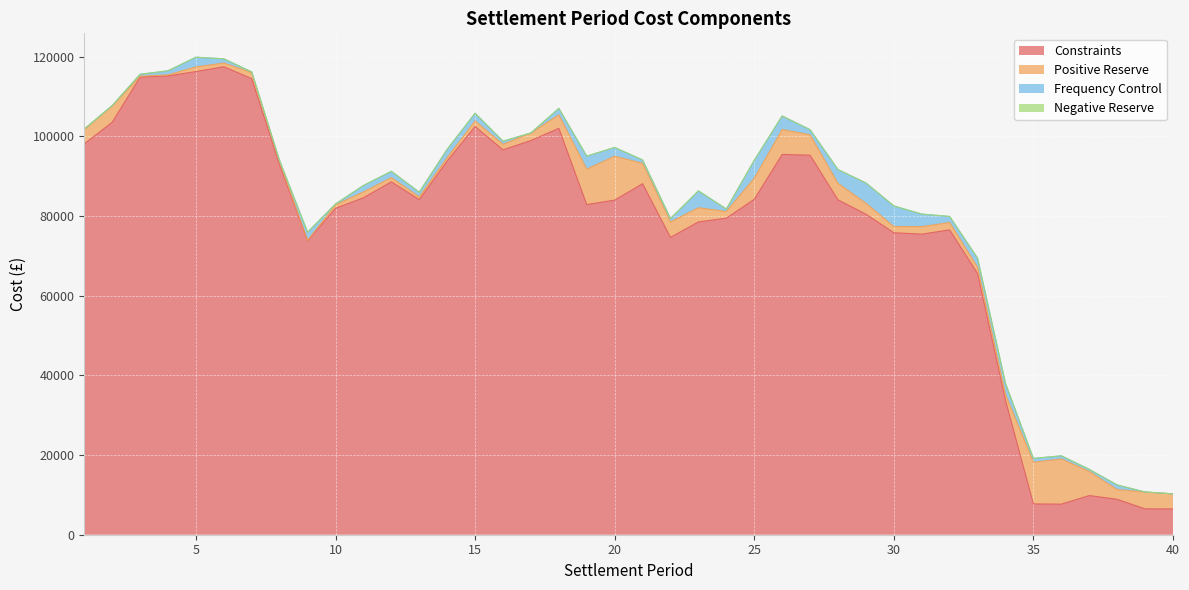

Reading left to right, extract all data points from this chart.

Constraints: 1=98138.6	2=103566.4	3=114899.6	4=115209.8	5=116301.9	6=117510.4	7=114519.6	8=92872.1	9=73793.3	10=81972.3	11=84607.9	12=88617.3	13=84143.9	14=93841.3	15=102521.3	16=96648.6	17=98976.0	18=102054.9	19=82900.5	20=84016.4	21=88145.6	22=74663.2	23=78546.3	24=79483.2	25=84206.3	26=95494.0	27=95298.1	28=84084.9	29=80486.9	30=75830.4	31=75469.7	32=76550.1	33=65594.7	34=33761.7	35=7739.9	36=7677.0	37=9836.0	38=8895.0	39=6490.9	40=6492.1
Positive Reserve: 1=3620.0	2=4059.9	3=244.5	4=252.0	5=1164.0	6=923.0	7=1511.1	8=666.6	9=122.9	10=847.0	11=1465.6	12=1047.9	13=684.3	14=838.8	15=1380.1	16=1369.9	17=1886.4	18=3364.5	19=8889.3	20=11035.2	21=5103.7	22=3870.7	23=3553.4	24=1674.8	25=5299.7	26=6255.9	27=5124.1	28=4136.9	29=2744.3	30=1548.7	31=1891.9	32=1850.1	33=1549.4	34=1472.1	35=10453.5	36=11339.0	37=6051.7	38=2431.7	39=4239.3	40=3769.8
Frequency Control: 1=112.1	2=132.2	3=477.4	4=1026.9	5=2436.2	6=1071.2	7=164.6	8=346.4	9=2037.8	10=228.7	11=1614.8	12=1585.3	13=1175.1	14=2094.0	15=1939.8	16=806.7	17=27.0	18=1631.3	19=3274.6	20=2190.4	21=854.5	22=856.0	23=4243.3	24=618.1	25=4499.0	26=3395.7	27=1282.3	28=3467.0	29=5104.2	30=5175.3	31=3147.8	32=1513.6	33=2296.8	34=2760.6	35=968.3	36=795.5	37=527.3	38=1166.7	39=0.0	40=0.0
Negative Reserve: 1=0.0	2=0.0	3=0.0	4=0.0	5=0.0	6=0.0	7=0.0	8=0.0	9=0.0	10=0.0	11=0.0	12=0.0	13=0.0	14=0.0	15=0.0	16=0.0	17=0.0	18=0.0	19=0.0	20=0.0	21=0.0	22=0.0	23=0.0	24=0.0	25=0.0	26=0.0	27=0.0	28=0.0	29=0.0	30=0.0	31=0.0	32=0.0	33=0.0	34=0.0	35=0.0	36=0.0	37=0.0	38=0.0	39=0.0	40=0.0